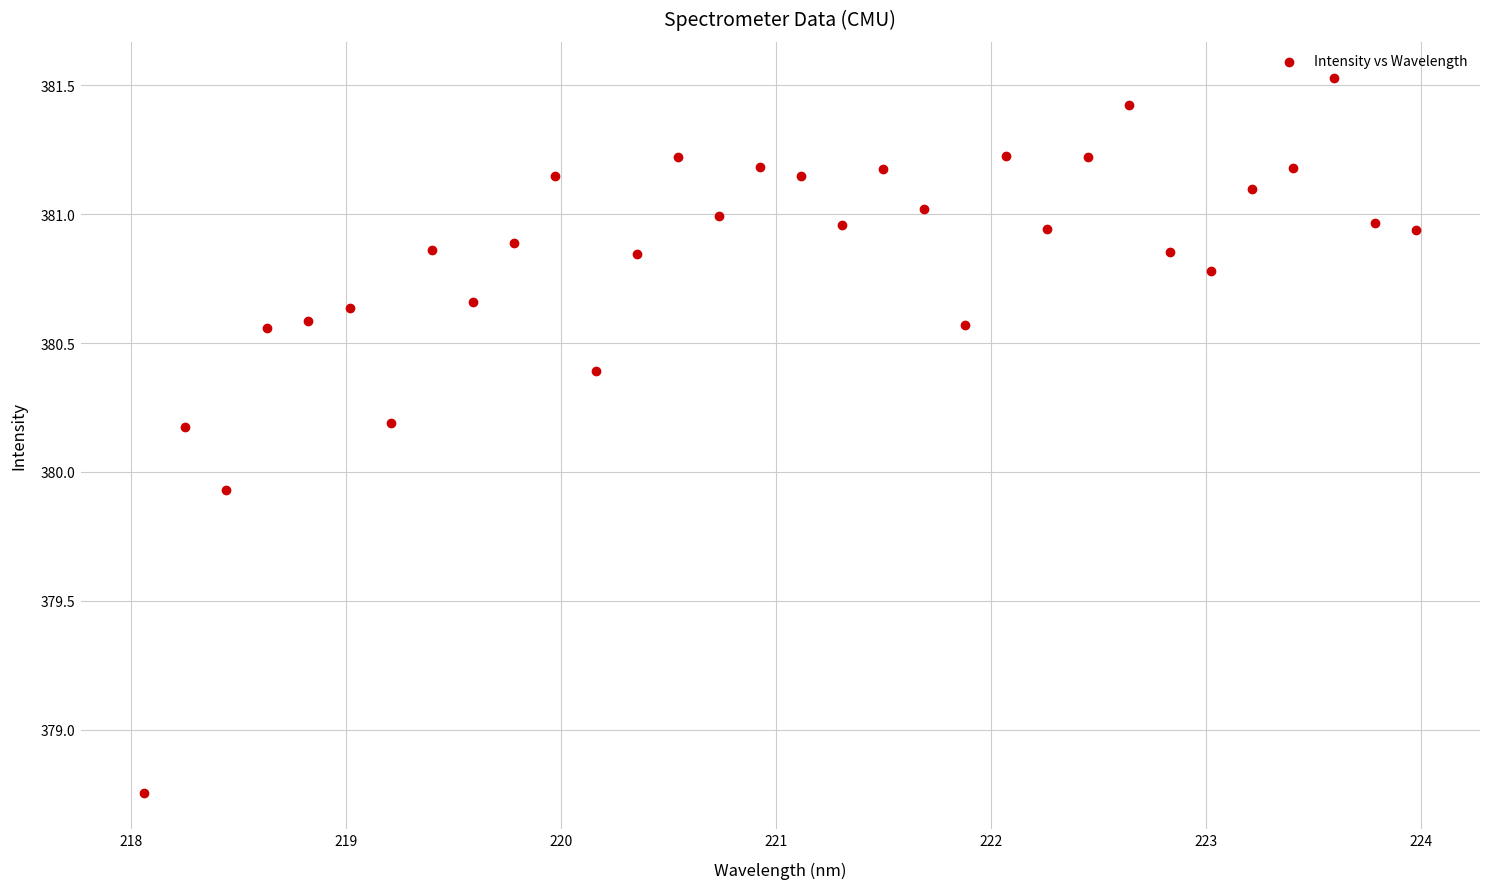

What is the range of Y values (max minus min)?

2.8